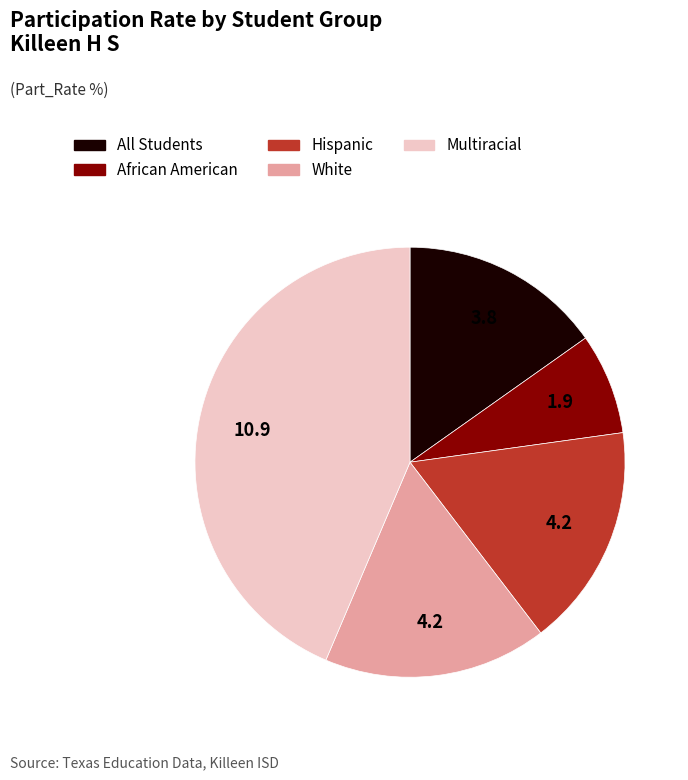

Combined, do All Students and Multiracial account for over 50%?

Yes